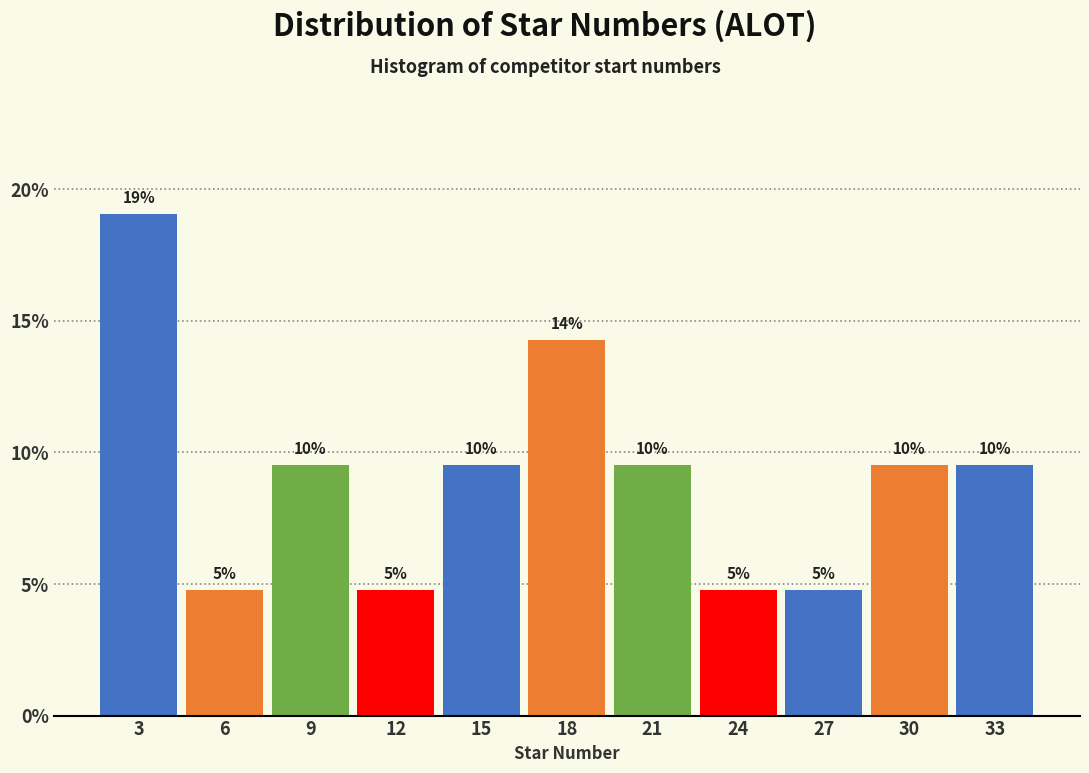

How many bars are there in total?

11